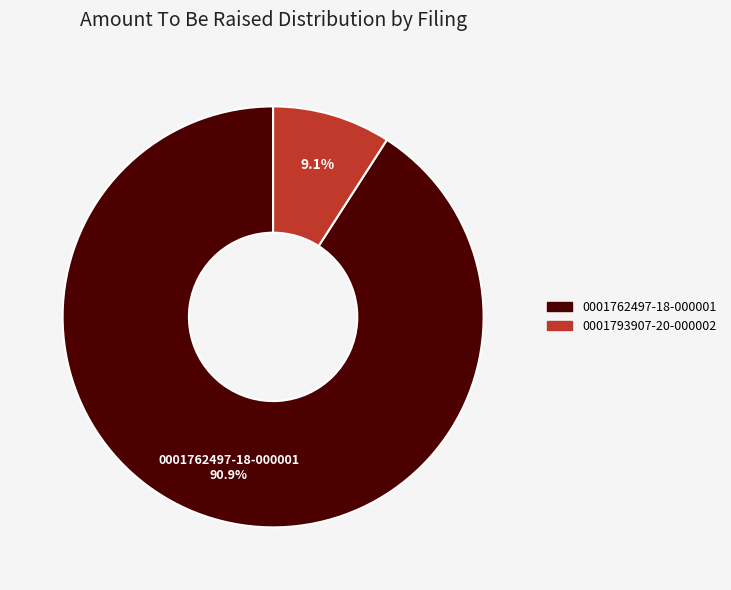

Which category has the biggest portion of the pie?

0001762497-18-000001